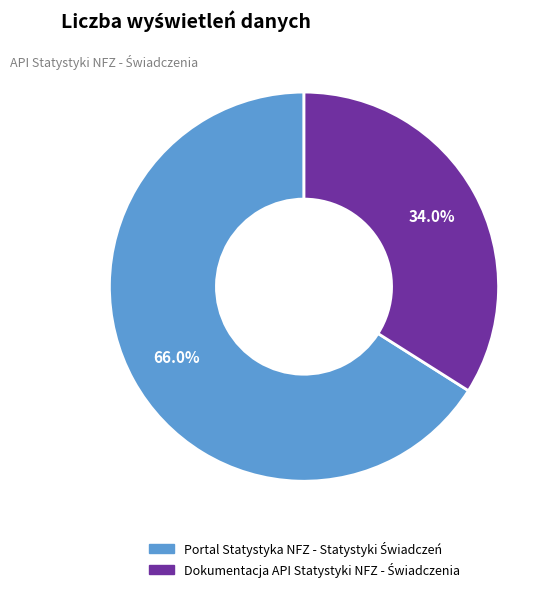

Does any single category account for the majority?

Yes